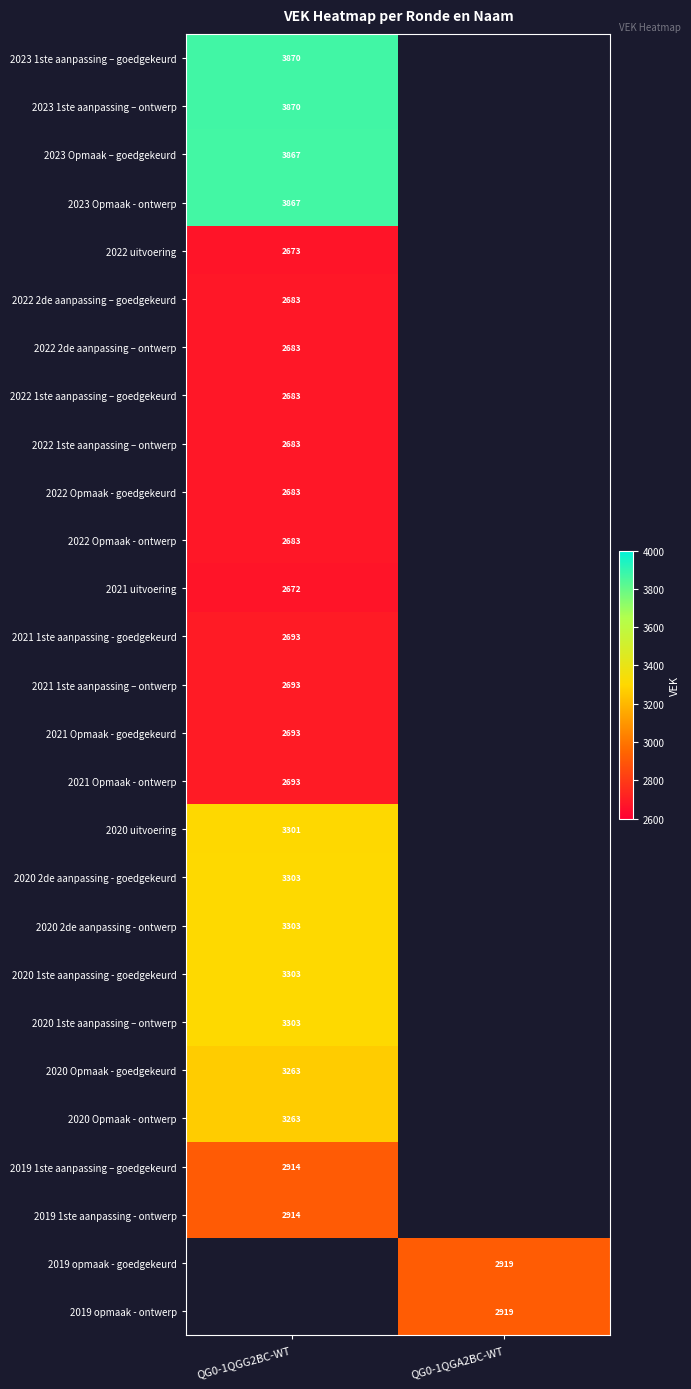

Is it true that 2019 opmaak - goedgekeurd equals 4262 at QG0-1QGA2BC-WT?

False